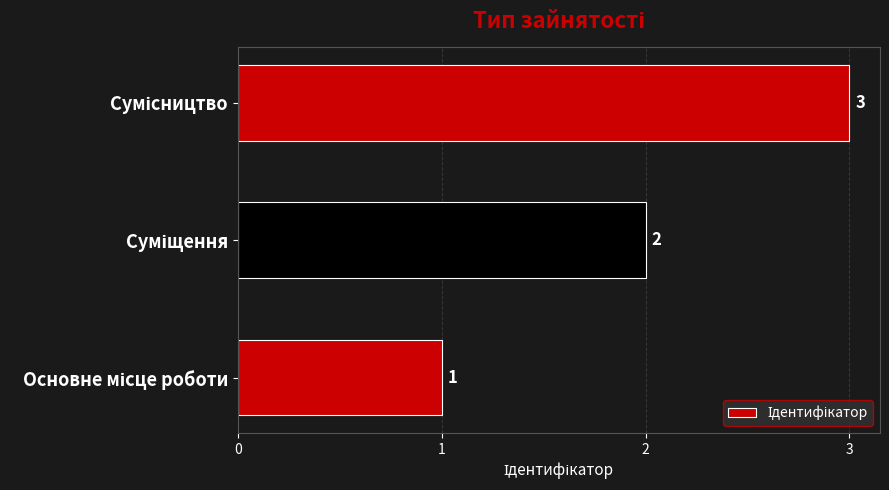

What is the greatest value displayed?

3